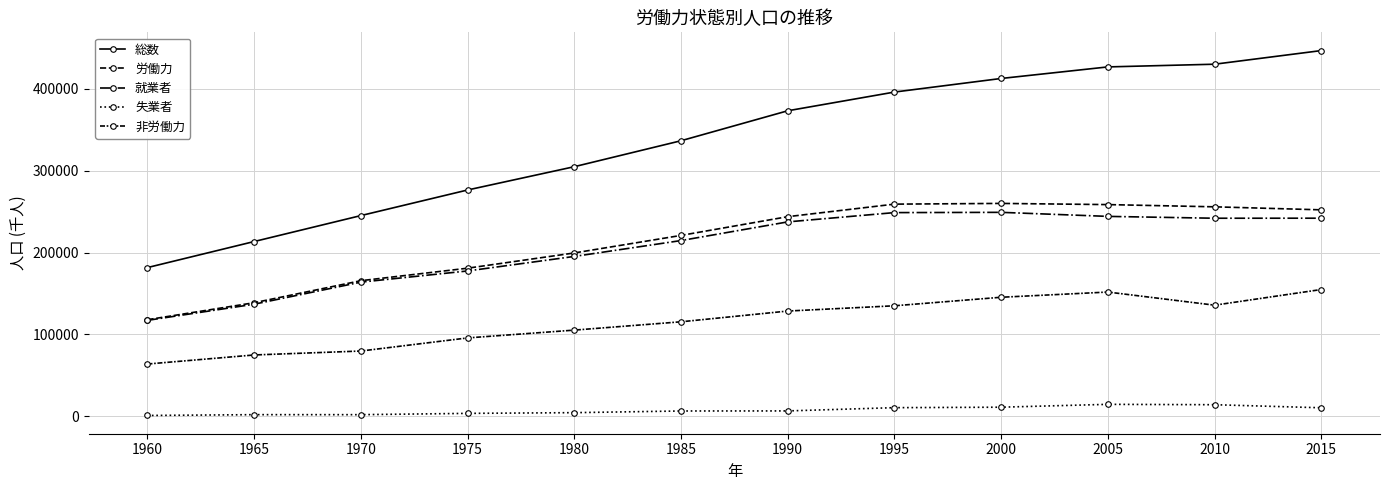

How many lines are shown in the chart?

5